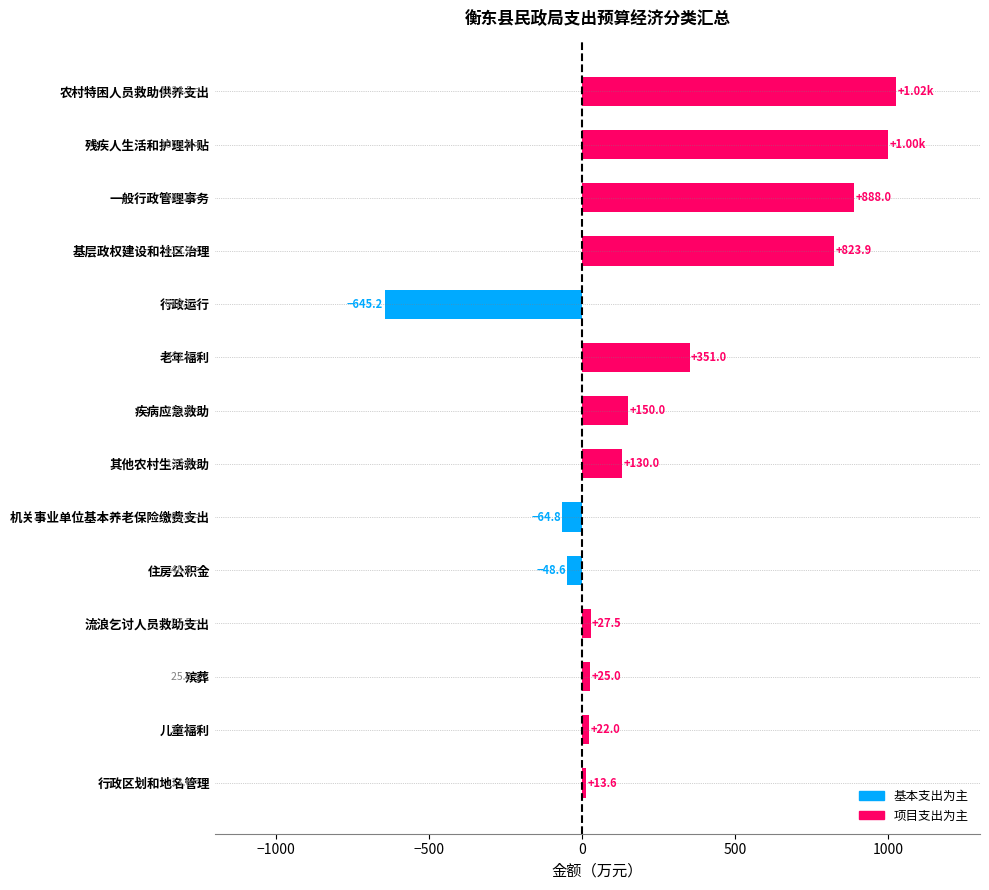

What is the sum of the values at 老年福利 and 机关事业单位基本养老保险缴费支出?

286.2